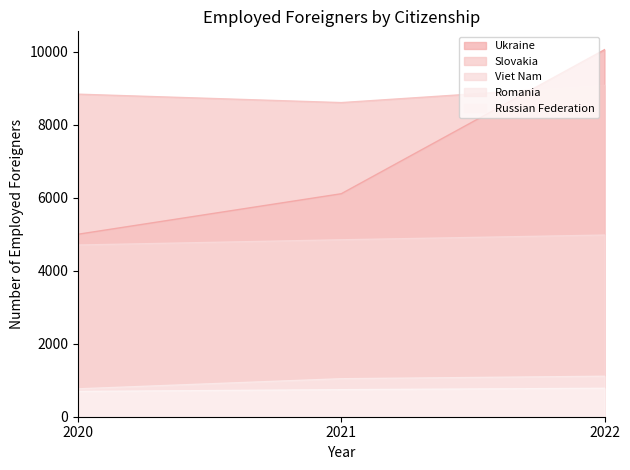

What is the lowest value of the Ukraine series?

5000